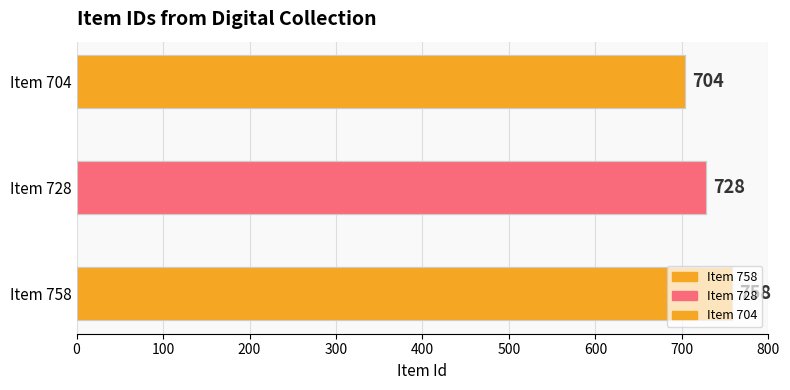

Are the bars horizontal?

Yes